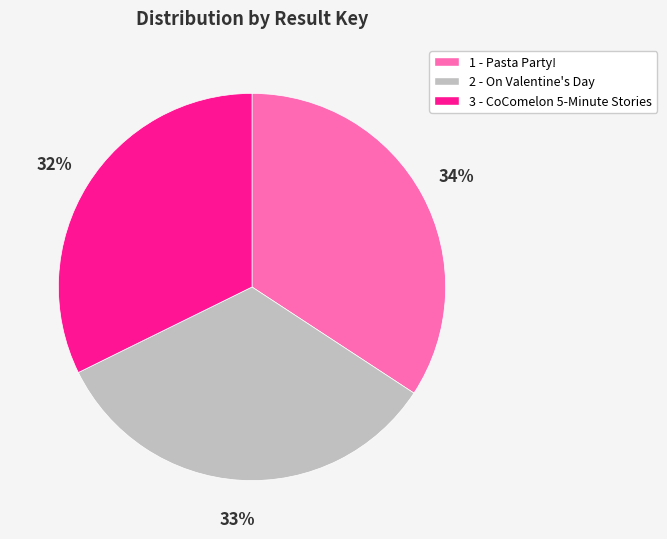

What percentage is the 1 - Pasta Party! slice, to the nearest percent?

34%